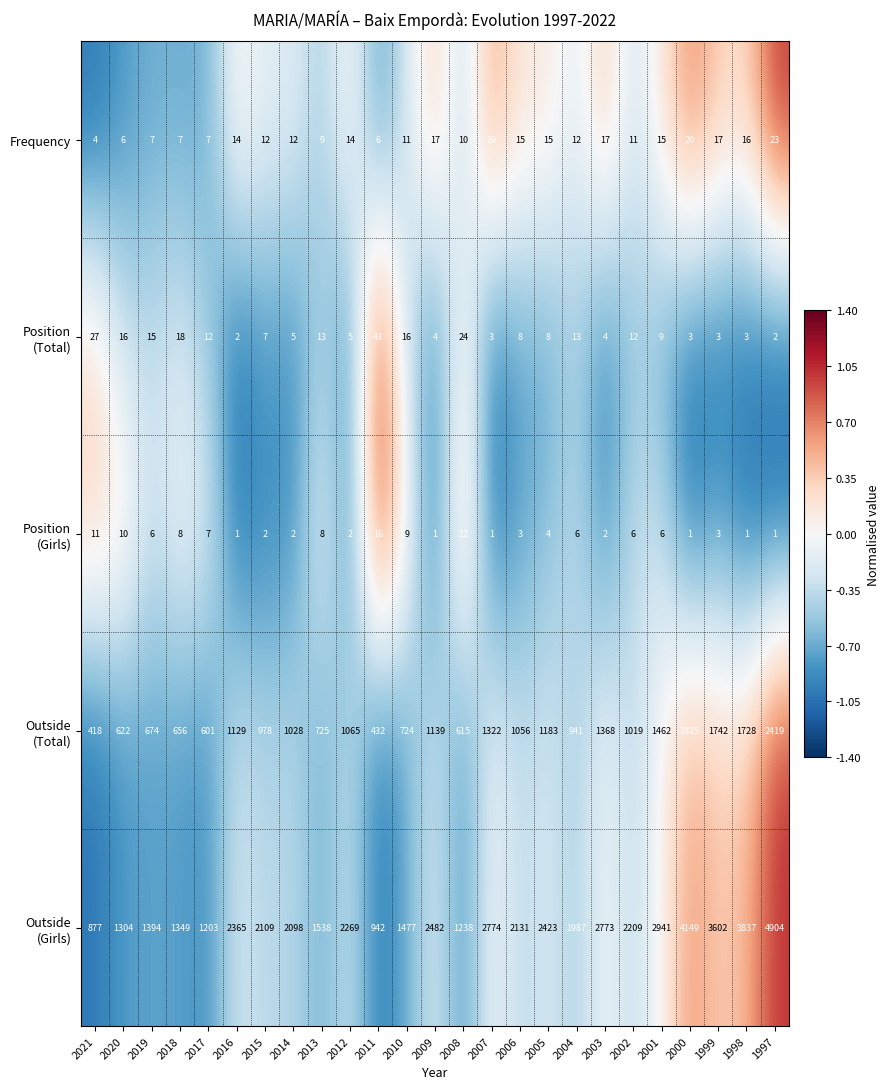

What is the difference between the highest and lowest values at 2021?

873